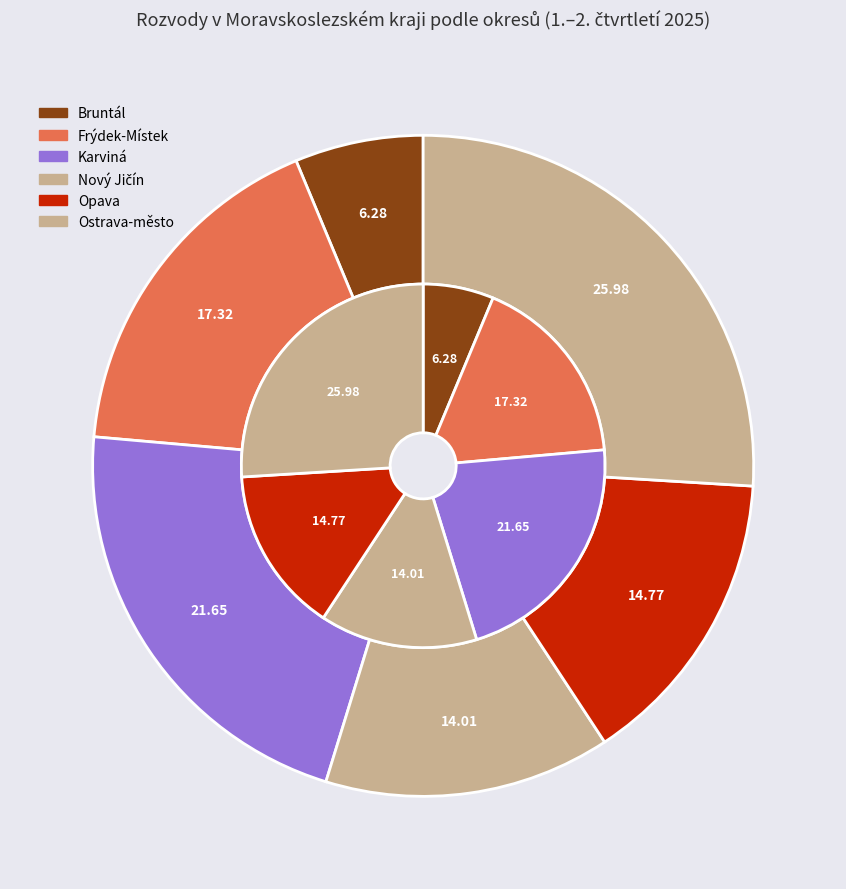

Between Ostrava-město and Frýdek-Místek, which is larger?

Ostrava-město